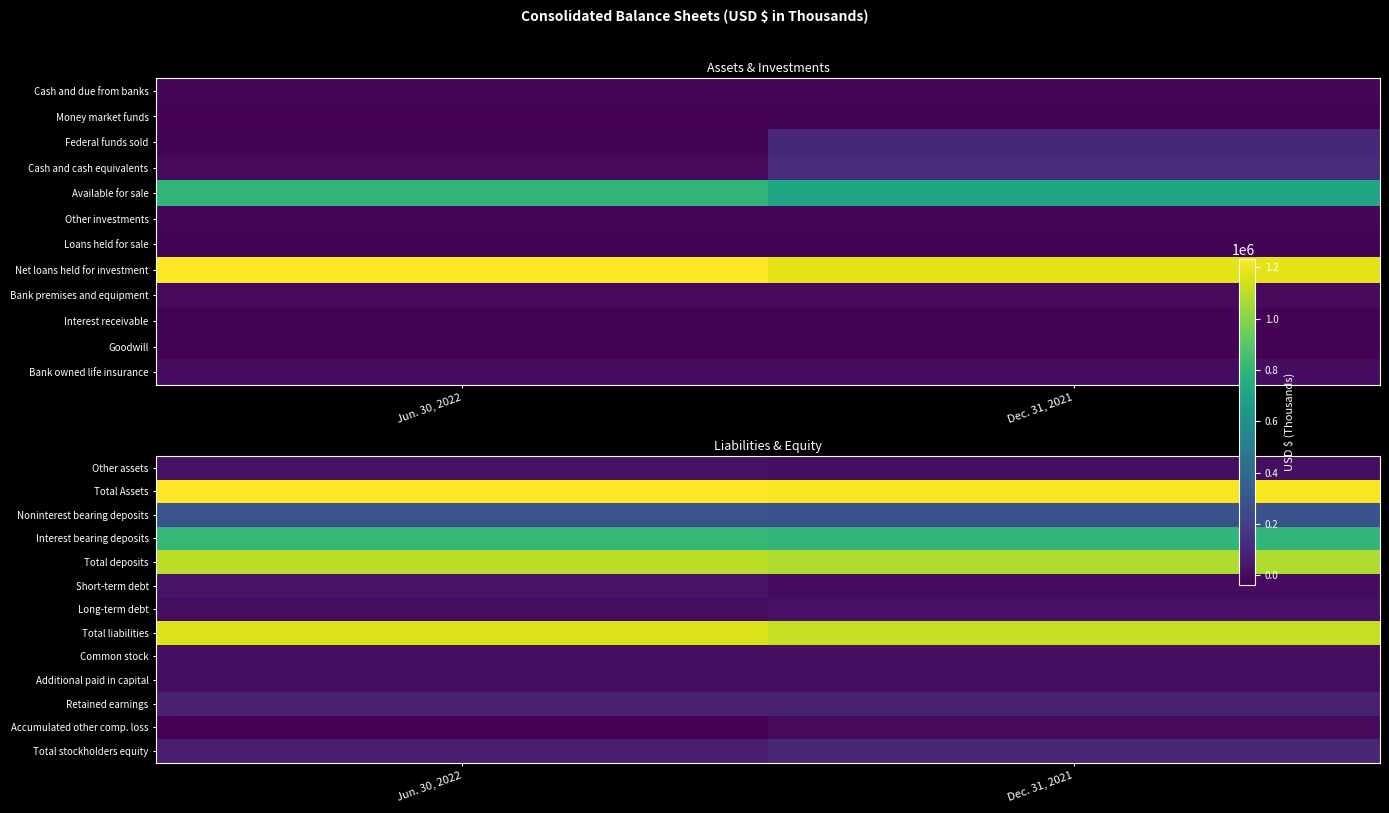

List the labels in order of Common stock value, smallest first.

Dec. 31, 2021, Jun. 30, 2022